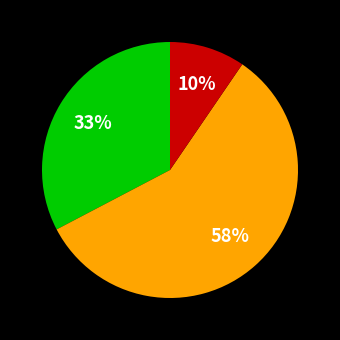

Does any single category account for the majority?

Yes